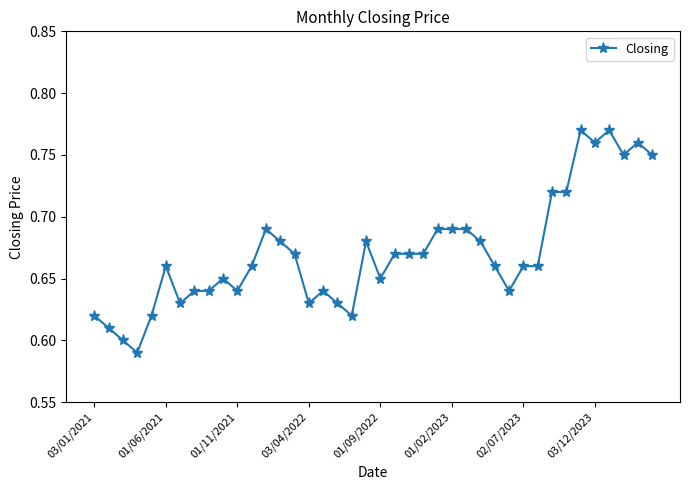

True or false: there are more than 1 points higher than both neighbors.

True